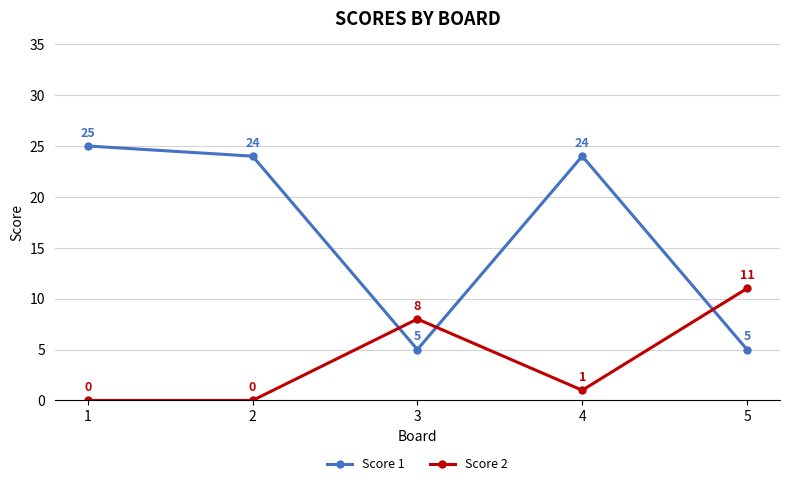

How many lines are shown in the chart?

2